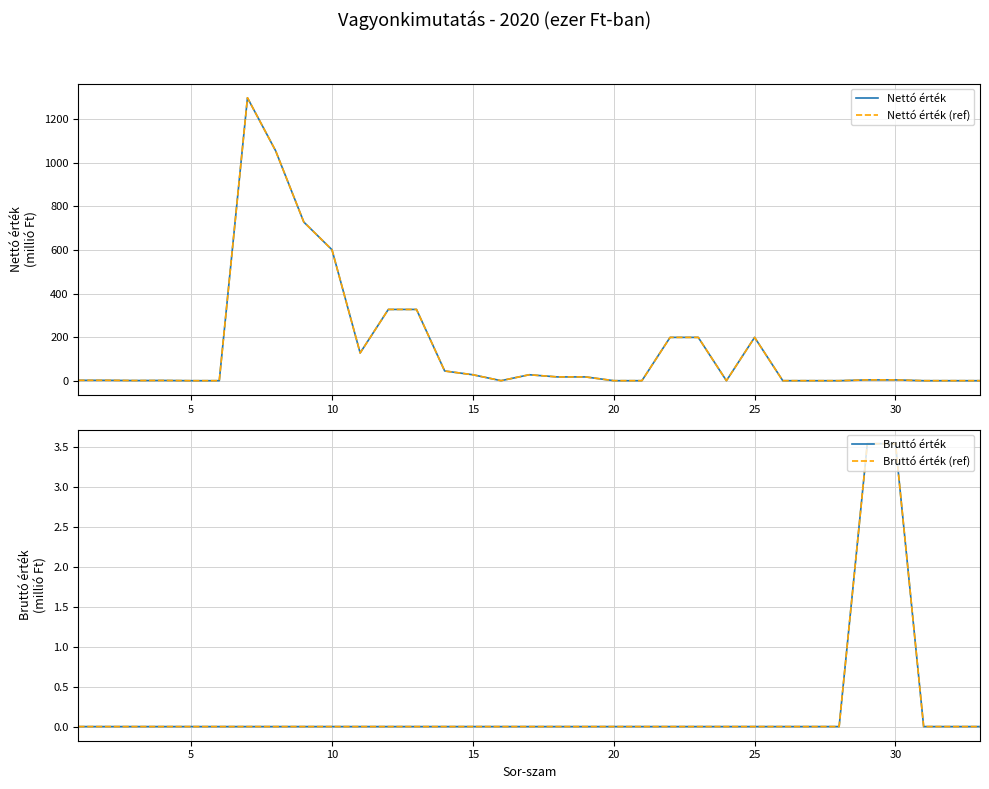

Reading left to right, extract all data points from this chart.

Nettó érték: 1.7	1.7	0.7	1.1	0.0	0.0	1298.9	1055.6	728.5	601.2	127.3	327.1	327.1	44.5	27.2	0.0	27.2	17.3	17.3	0.0	0.0	198.8	198.8	0.0	198.8	0.0	0.0	0.0	3.5	3.5	0.0	0.0	0.0
Nettó érték (ref): 1.7	1.7	0.7	1.1	0.0	0.0	1298.9	1055.6	728.5	601.2	127.3	327.1	327.1	44.5	27.2	0.0	27.2	17.3	17.3	0.0	0.0	198.8	198.8	0.0	198.8	0.0	0.0	0.0	3.5	3.5	0.0	0.0	0.0
Bruttó érték: 0.0	0.0	0.0	0.0	0.0	0.0	0.0	0.0	0.0	0.0	0.0	0.0	0.0	0.0	0.0	0.0	0.0	0.0	0.0	0.0	0.0	0.0	0.0	0.0	0.0	0.0	0.0	0.0	3.5	3.5	0.0	0.0	0.0
Bruttó érték (ref): 0.0	0.0	0.0	0.0	0.0	0.0	0.0	0.0	0.0	0.0	0.0	0.0	0.0	0.0	0.0	0.0	0.0	0.0	0.0	0.0	0.0	0.0	0.0	0.0	0.0	0.0	0.0	0.0	3.5	3.5	0.0	0.0	0.0